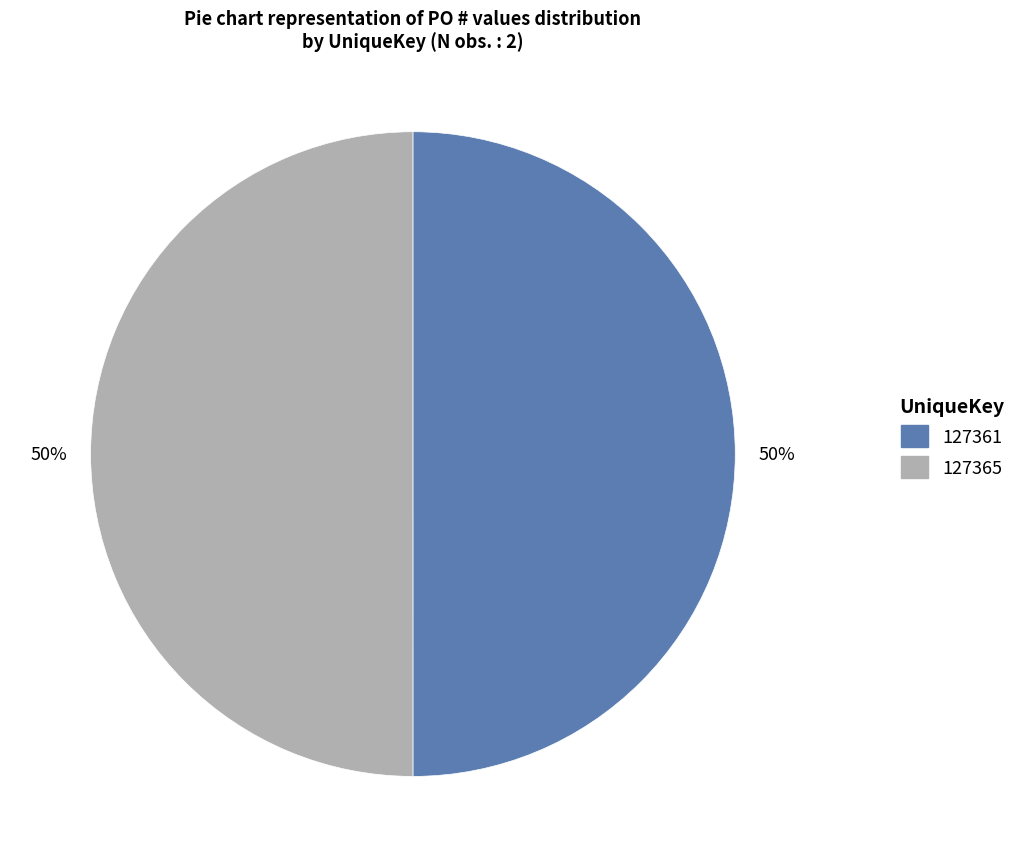

Approximately how many times larger is the value at 127361 compared to 127365?

1.0